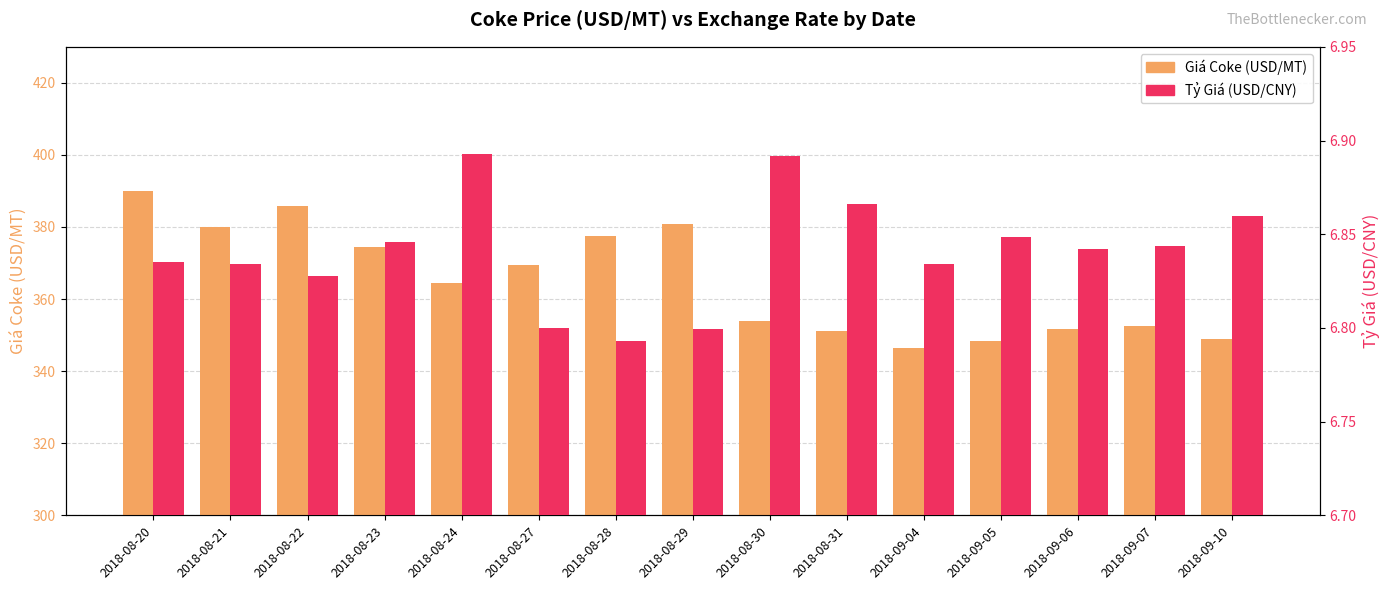

Which has a higher value, 2018-08-27 or 2018-09-05?

2018-08-27